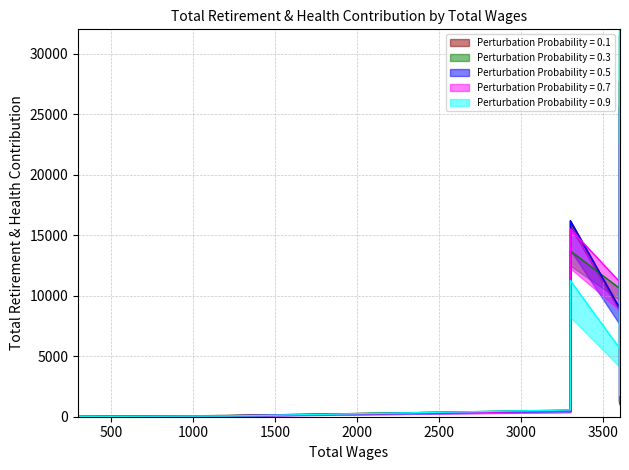

How many data points are less than 1257?

3